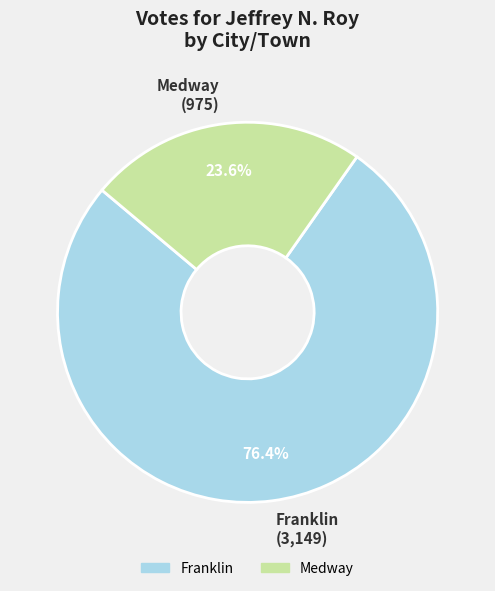

Is there a majority slice in this chart?

Yes